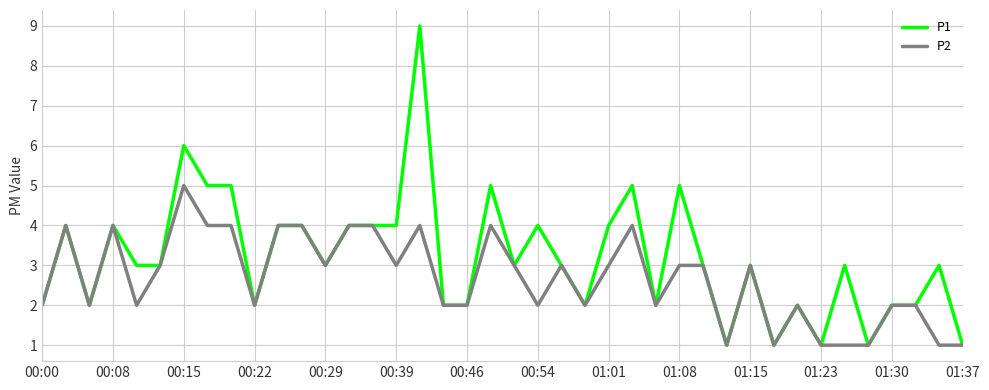

Rank the series by their maximum value, from lowest to highest.

P2, P1